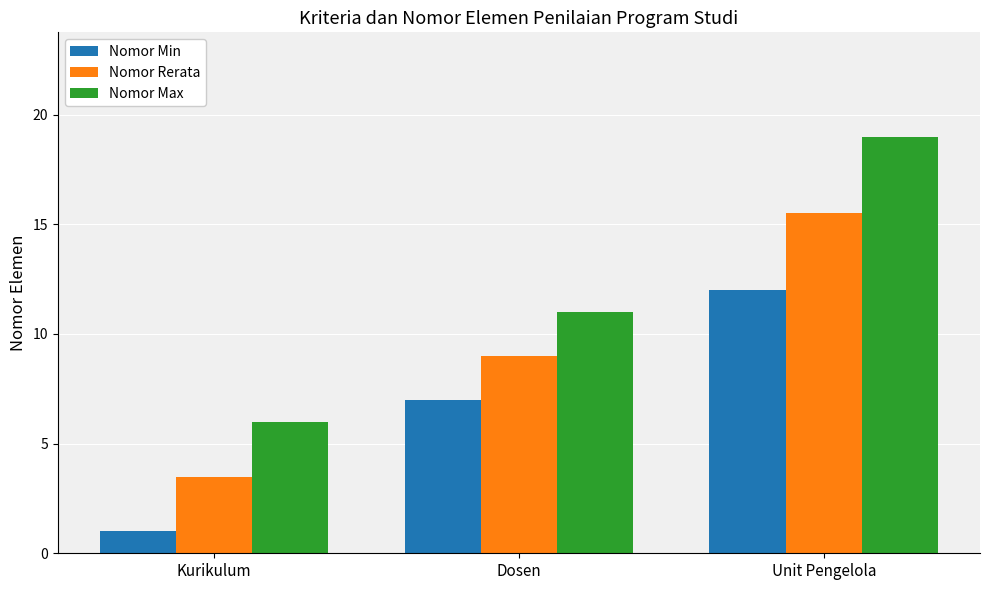

Reading left to right, extract all data points from this chart.

Nomor Min: 1.0	7.0	12.0
Nomor Rerata: 3.5	9.0	15.5
Nomor Max: 6.0	11.0	19.0